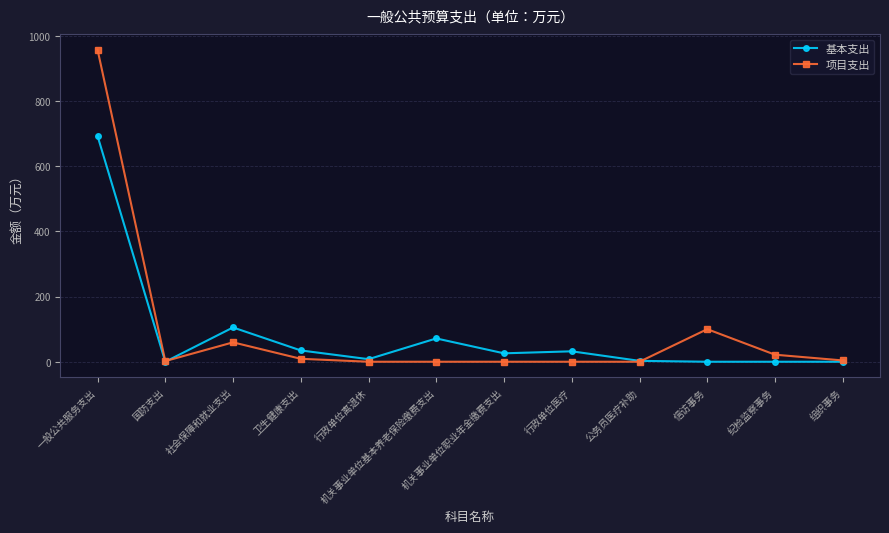

True or false: 项目支出 and 基本支出 intersect in this chart.

True